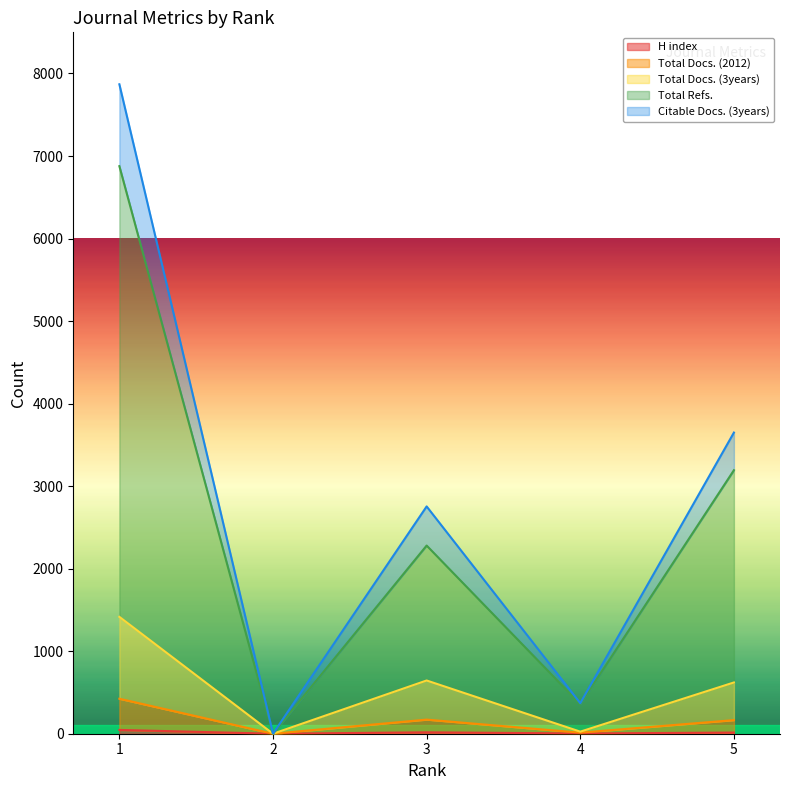

What is the approximate value of Citable Docs. (3years) at 4, to the nearest 50?

350